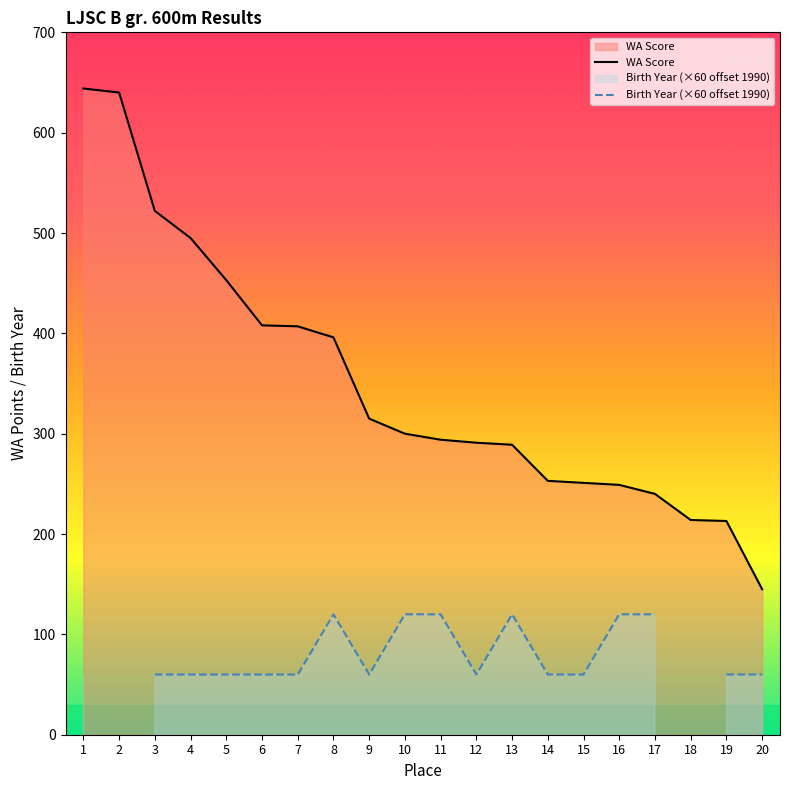

Reading right to left, what are all the values shown in this chart?

20=145	19=213	18=214	17=240	16=249	15=251	14=253	13=289	12=291	11=294	10=300	9=315	8=396	7=407	6=408	5=453	4=495	3=522	2=640	1=644